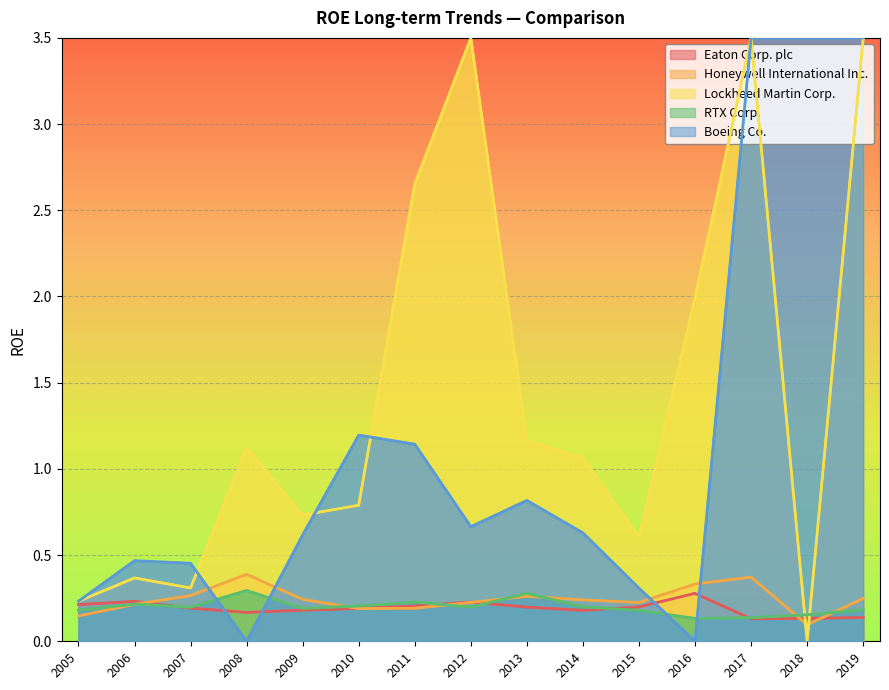

How many data points does each series have?

15